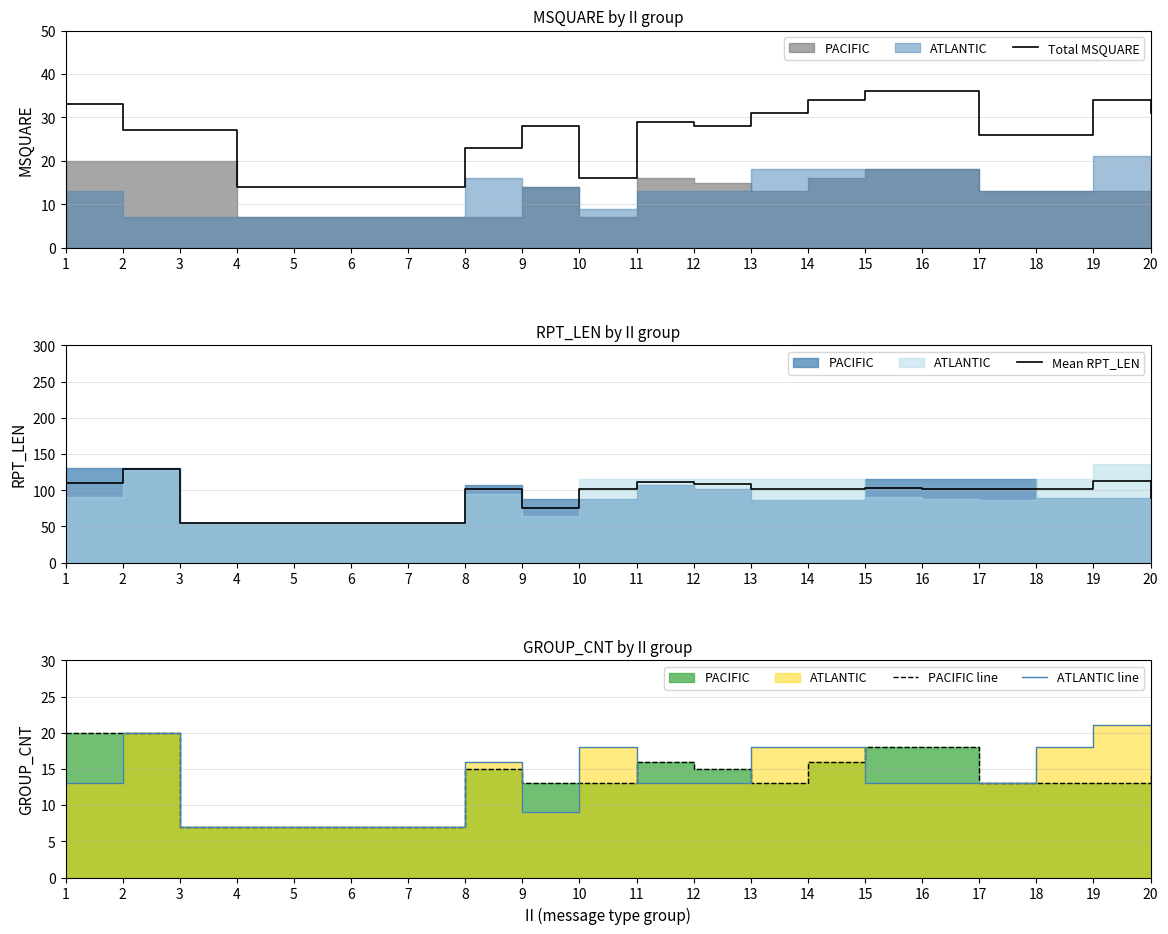

Reading left to right, what are all the values shown in this chart?

Total MSQUARE: 1=33.0	2=27.0	3=27.0	4=14.0	5=14.0	6=14.0	7=14.0	8=23.0	9=28.0	10=16.0	11=29.0	12=28.0	13=31.0	14=34.0	15=36.0	16=36.0	17=26.0	18=26.0	19=34.0	20=31.0
Mean RPT_LEN: 1=110.5	2=129.5	3=55.0	4=55.0	5=55.0	6=55.0	7=55.0	8=101.0	9=76.0	10=101.5	11=111.0	12=108.0	13=101.0	14=101.0	15=102.5	16=101.5	17=101.0	18=102.0	19=112.5	20=89.5
PACIFIC line: 1=20.0	2=20.0	3=7.0	4=7.0	5=7.0	6=7.0	7=7.0	8=15.0	9=13.0	10=13.0	11=16.0	12=15.0	13=13.0	14=16.0	15=18.0	16=18.0	17=13.0	18=13.0	19=13.0	20=14.0
ATLANTIC line: 1=13.0	2=20.0	3=7.0	4=7.0	5=7.0	6=7.0	7=7.0	8=16.0	9=9.0	10=18.0	11=13.0	12=13.0	13=18.0	14=18.0	15=13.0	16=13.0	17=13.0	18=18.0	19=21.0	20=13.0